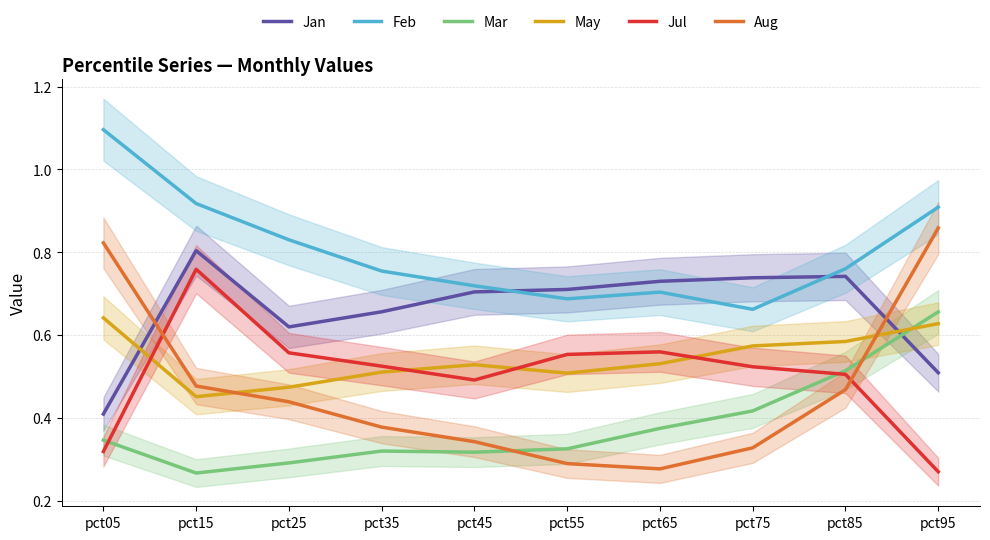

What value does the Jan series have at pct85?

0.7